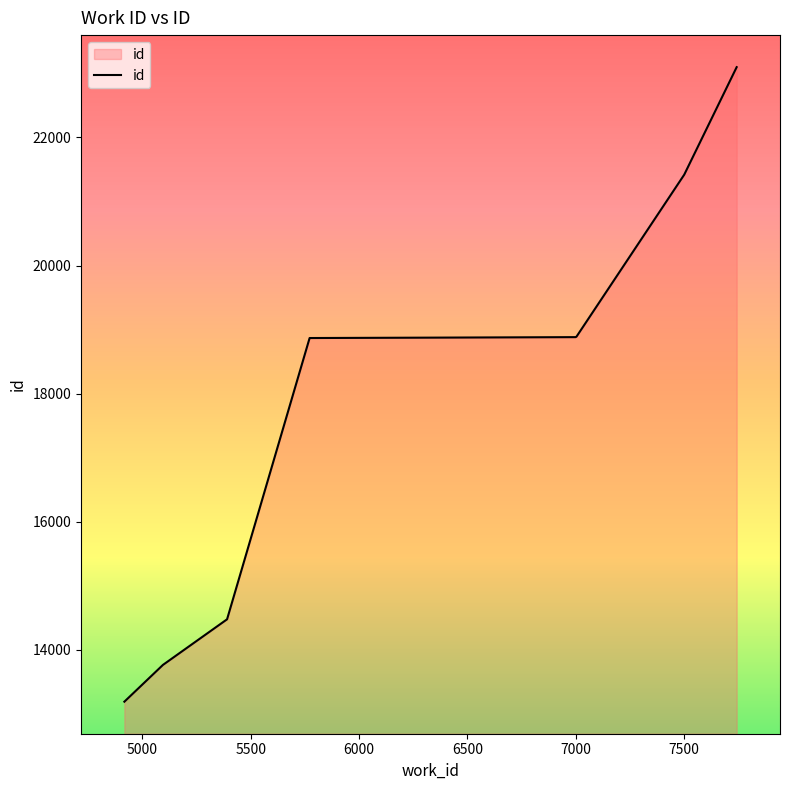

What is the minimum value shown in the chart?

13192